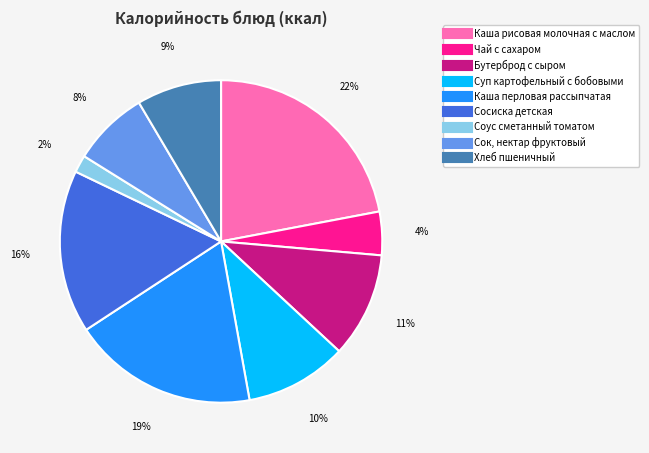

Do Чай с сахаром and Хлеб пшеничный together represent more than half of the pie?

No